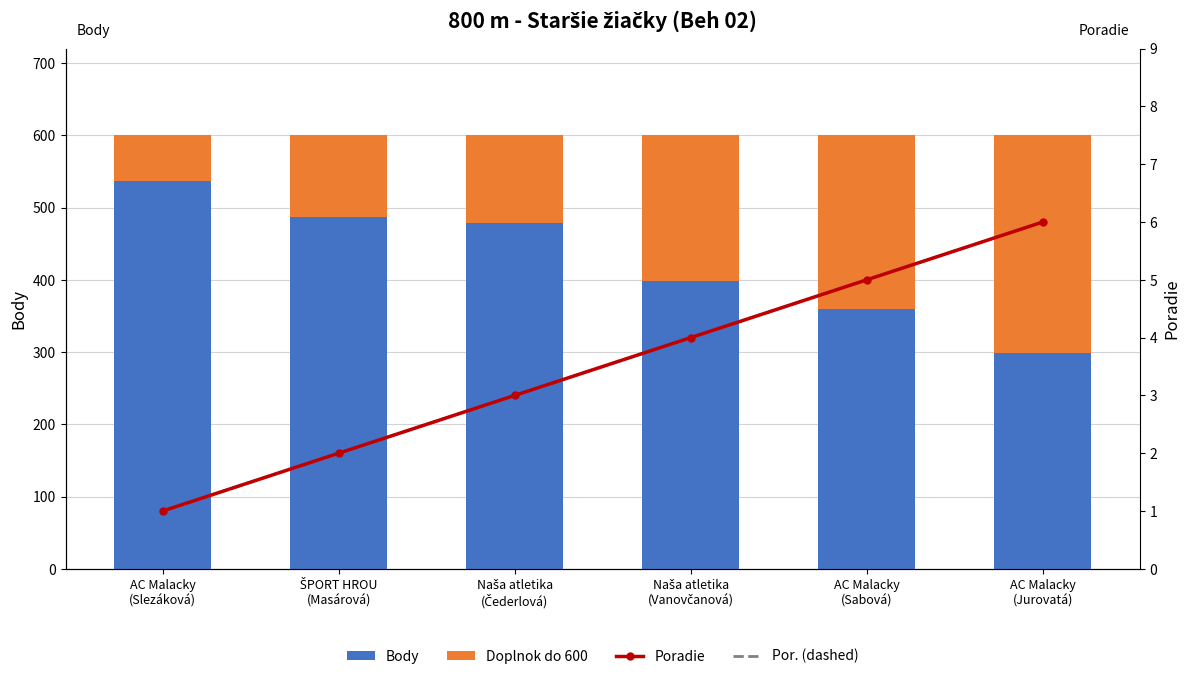

What is the difference between the Doplnok do 600 values at ŠPORT HROU
(Masárová) and AC Malacky
(Slezáková)?

50